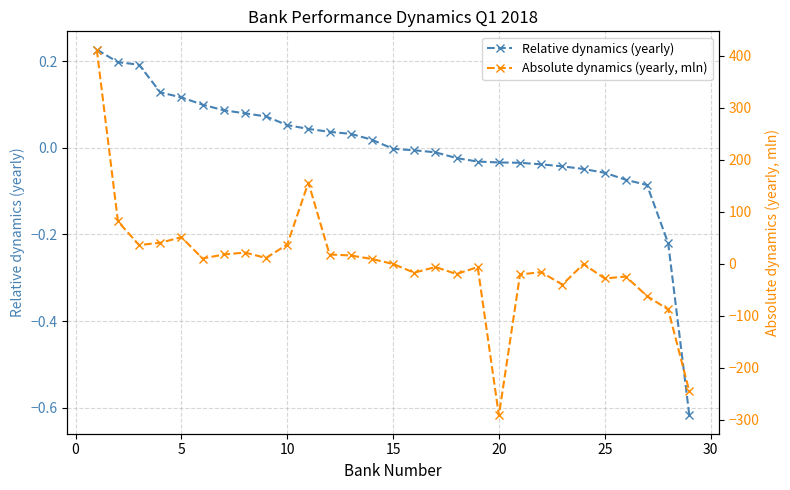

Is it true that Relative dynamics (yearly) equals 0.2 at 5?

False